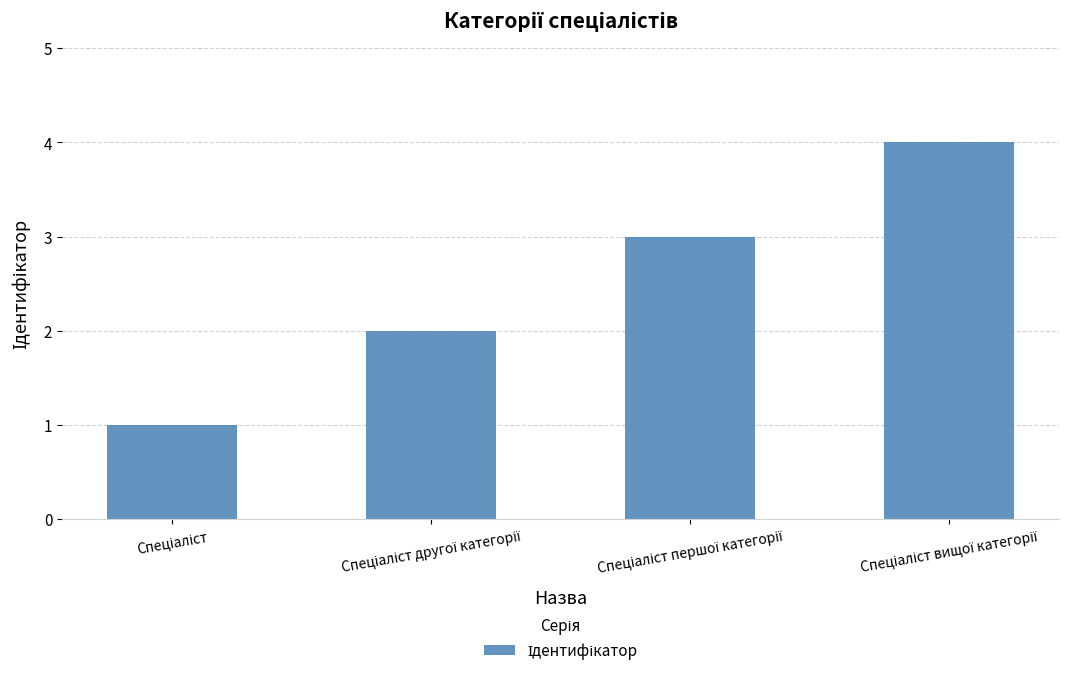

What is the sum of all values?

10